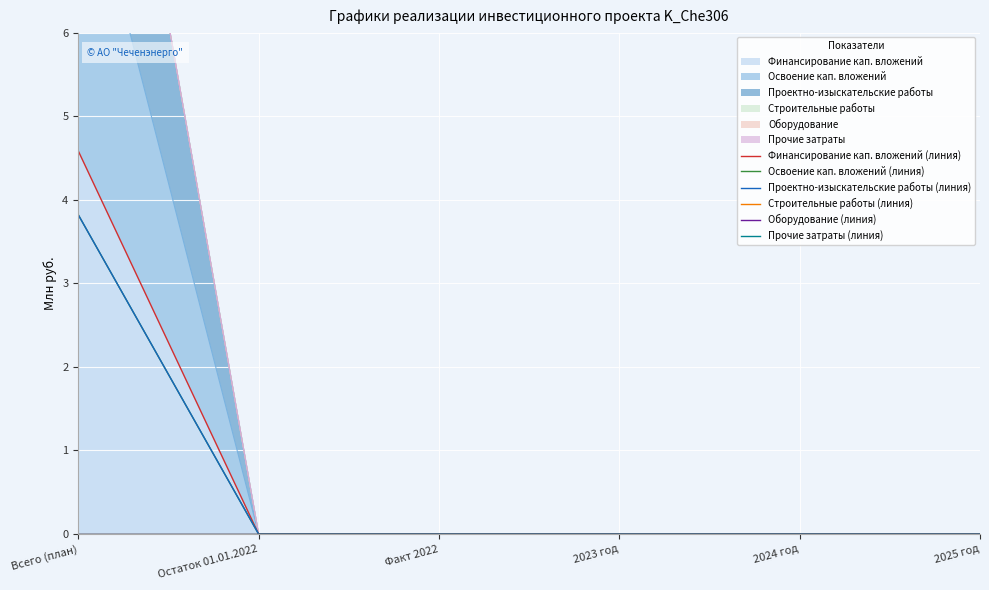

What is the spread (max minus min) of values at Всего (план)?

4.6